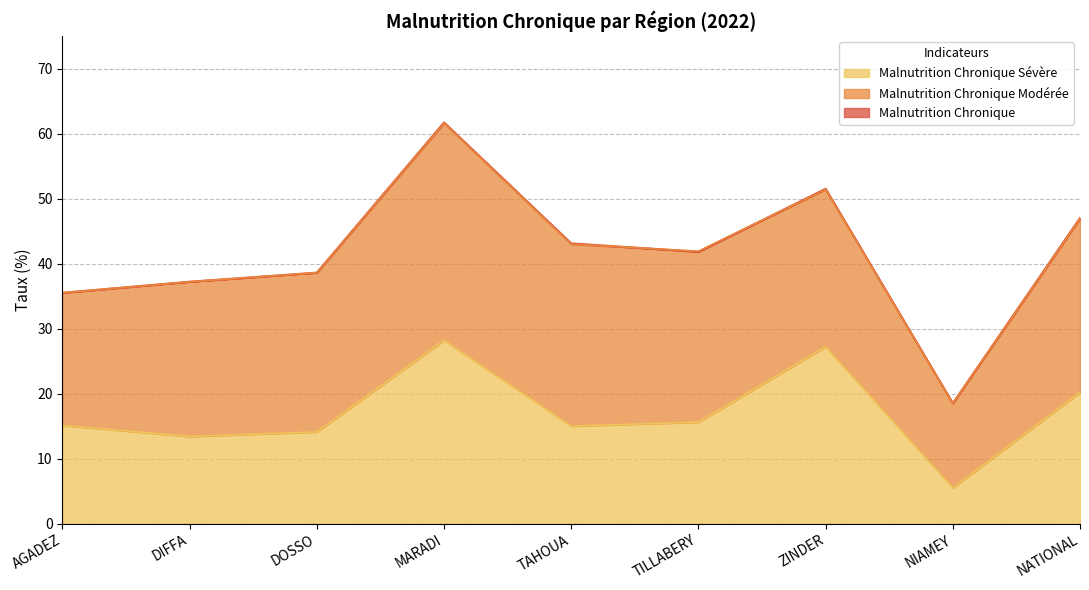

Read the Malnutrition Chronique Sévère value at DIFFA.

13.4